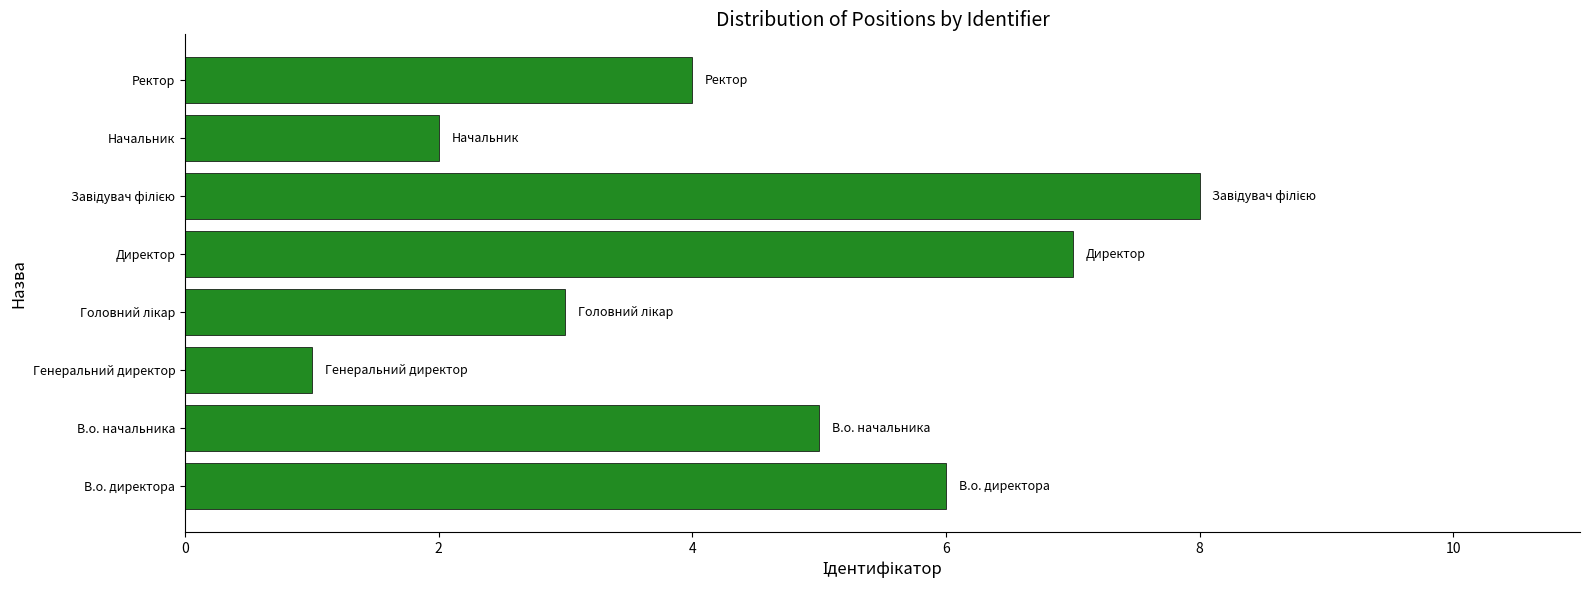

How many data points are less than 5?

4